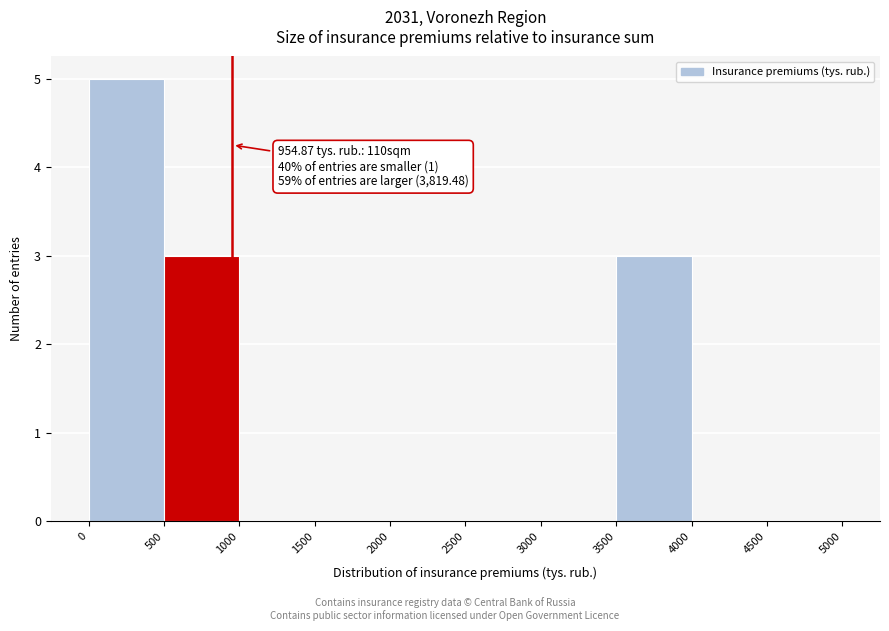

Over which range of the x-axis is the bar tallest?

0 to 500